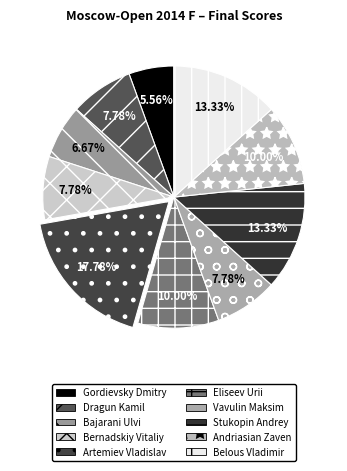

True or false: Artemiev Vladislav accounts for 31% of the total.

False